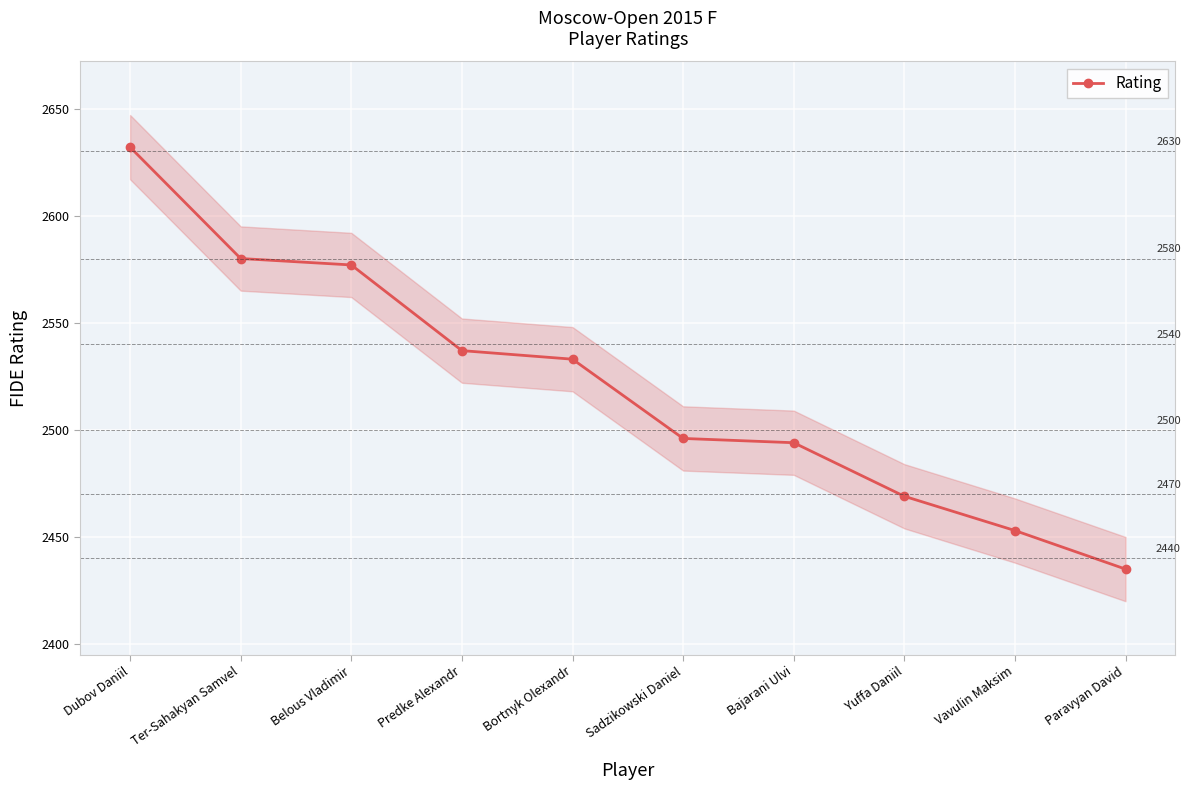

What is the smallest value displayed?

2435